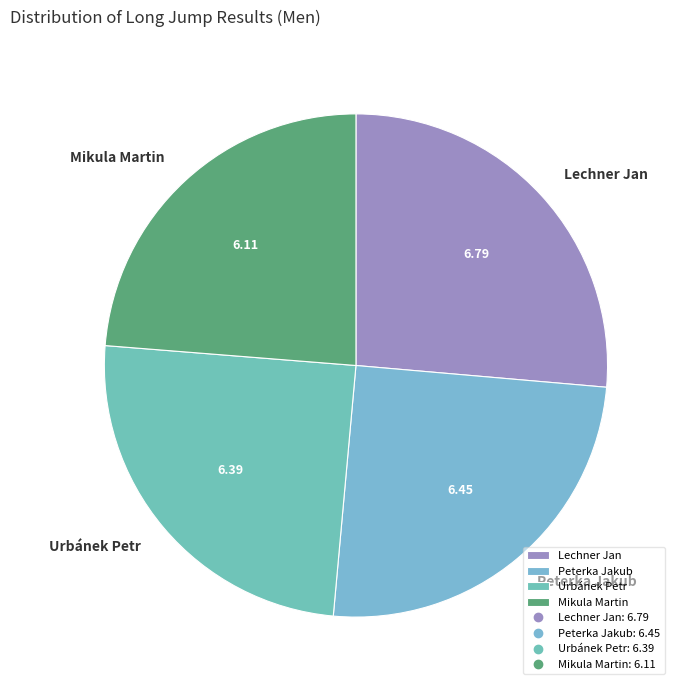

Does Urbánek Petr account for over 50% of the chart?

No